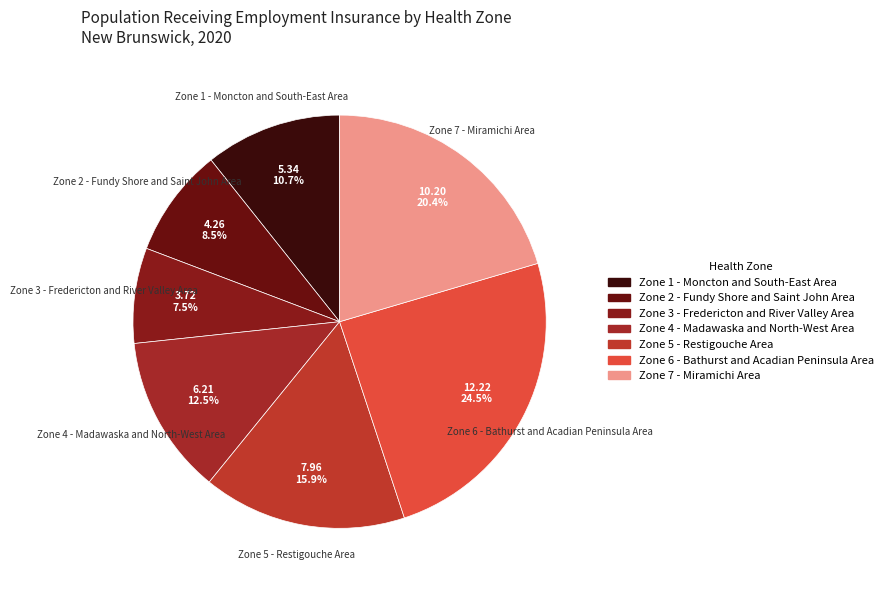

Which category has the smallest portion of the pie?

Zone 3 - Fredericton and River Valley Area